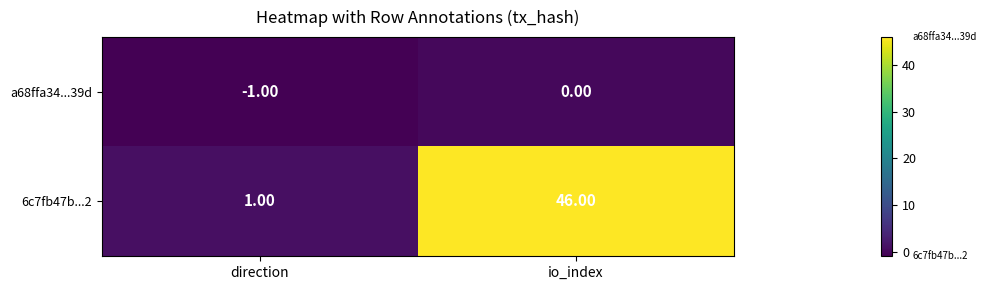

What is the sum of all 6c7fb47b...2 values?

47